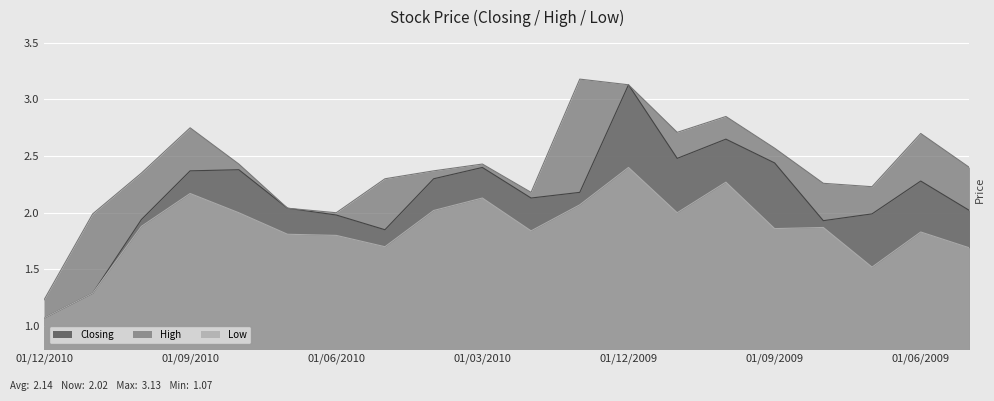

The Low series shows 3.1 at 01/04/2010. True or false?

False